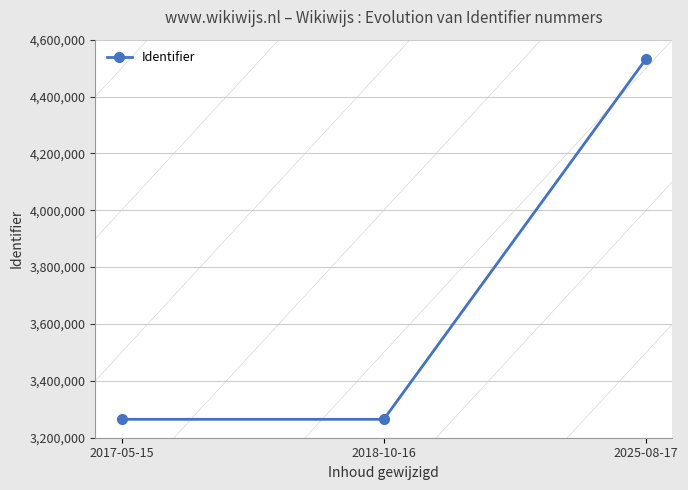

Read the value at 2018-10-16, to the nearest 10.

3264750